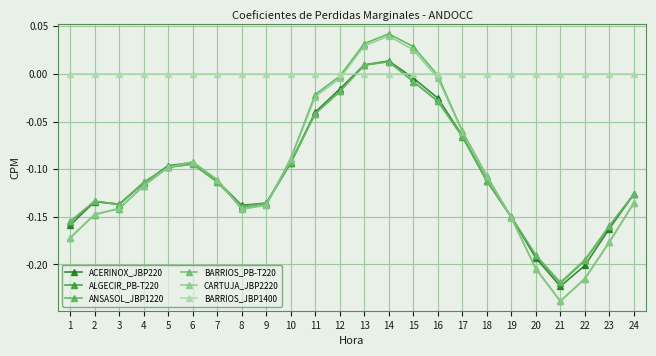

Which category has the lowest value in the ALGECIR_PB-T220 series?

21